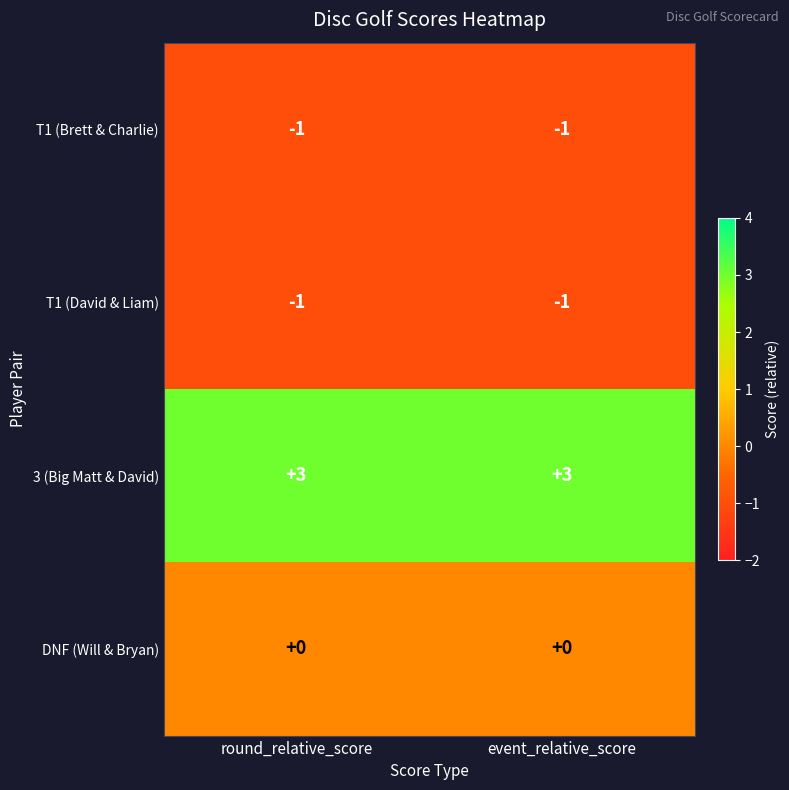

Reading right to left, list all the values displayed in this chart.

T1 (Brett & Charlie): -1	-1
T1 (David & Liam): -1	-1
3 (Big Matt & David): 3	3
DNF (Will & Bryan): 0	0